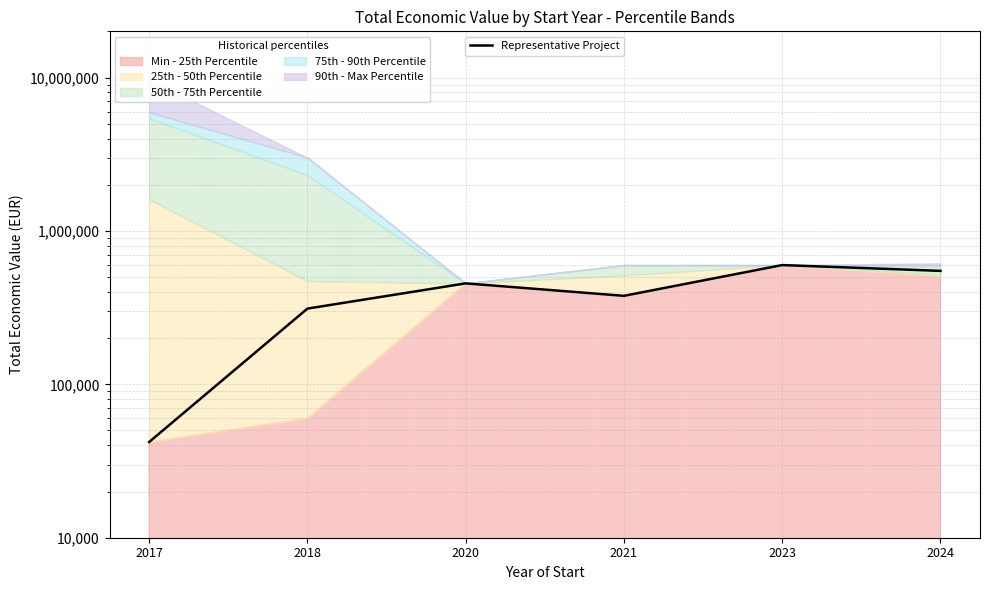

Between 2018 and 2023, which is larger?

2023